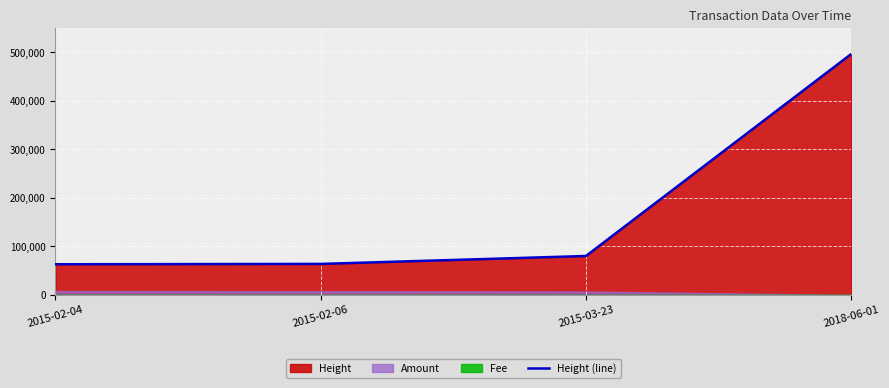

Reading left to right, extract all data points from this chart.

63169	63869	80211	496704